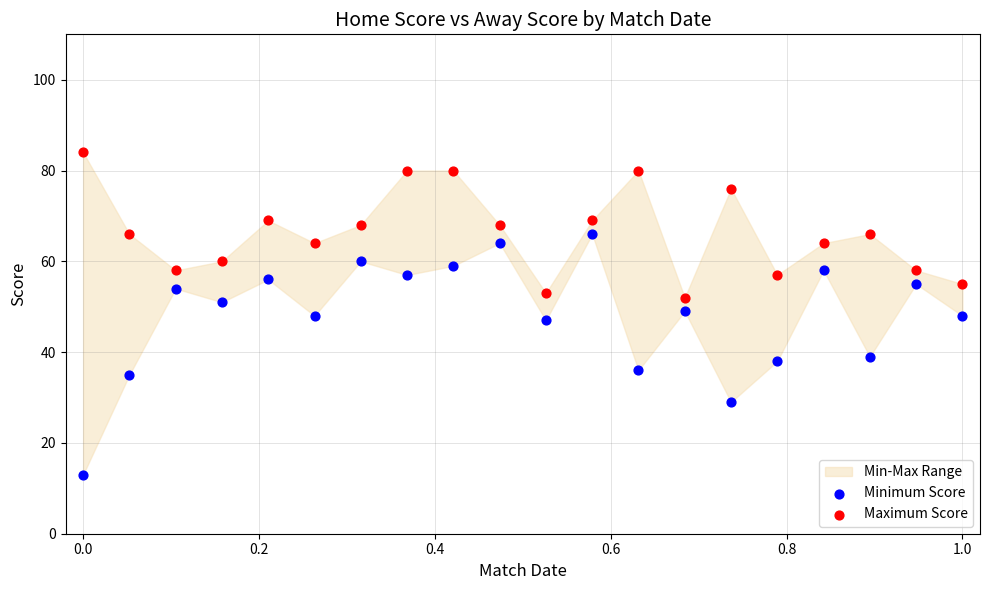

Which series has the largest Y range (max minus min)?

Minimum Score